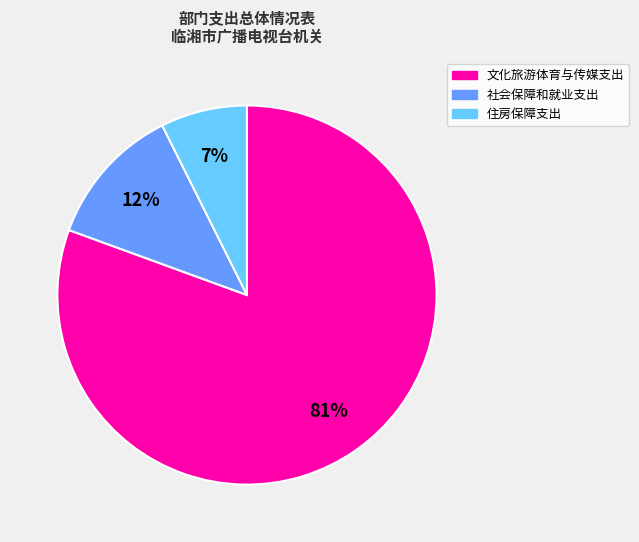

Combined, do 社会保障和就业支出 and 住房保障支出 account for over 50%?

No